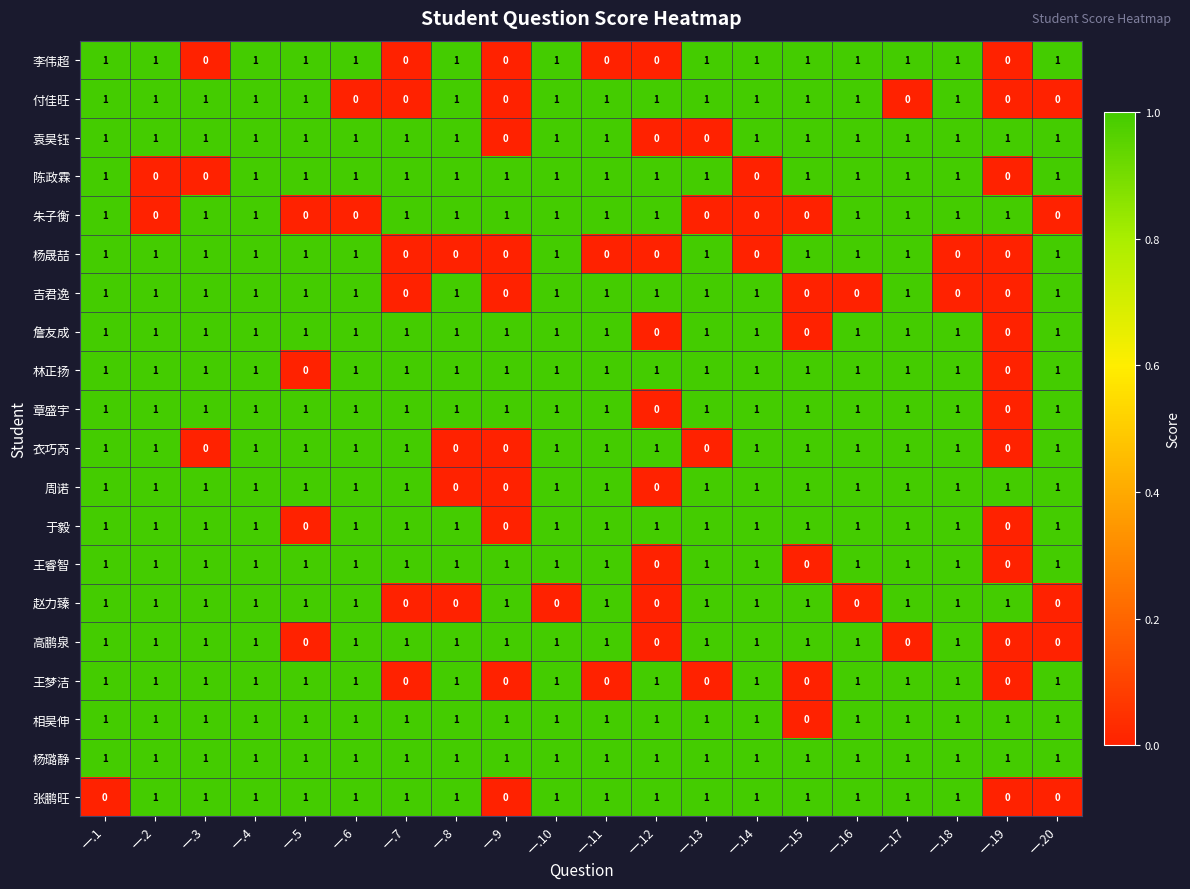

What is the spread (max minus min) of values at 一.8?

1